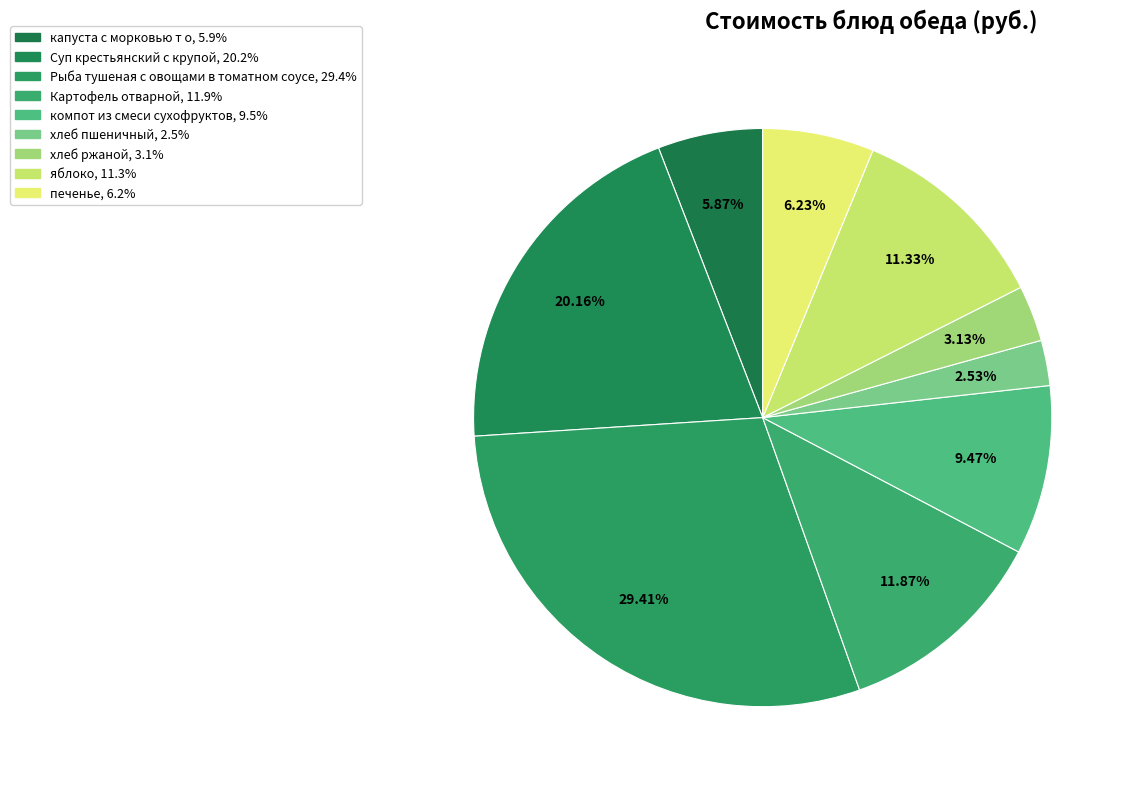

Count the number of slices in the pie.

9